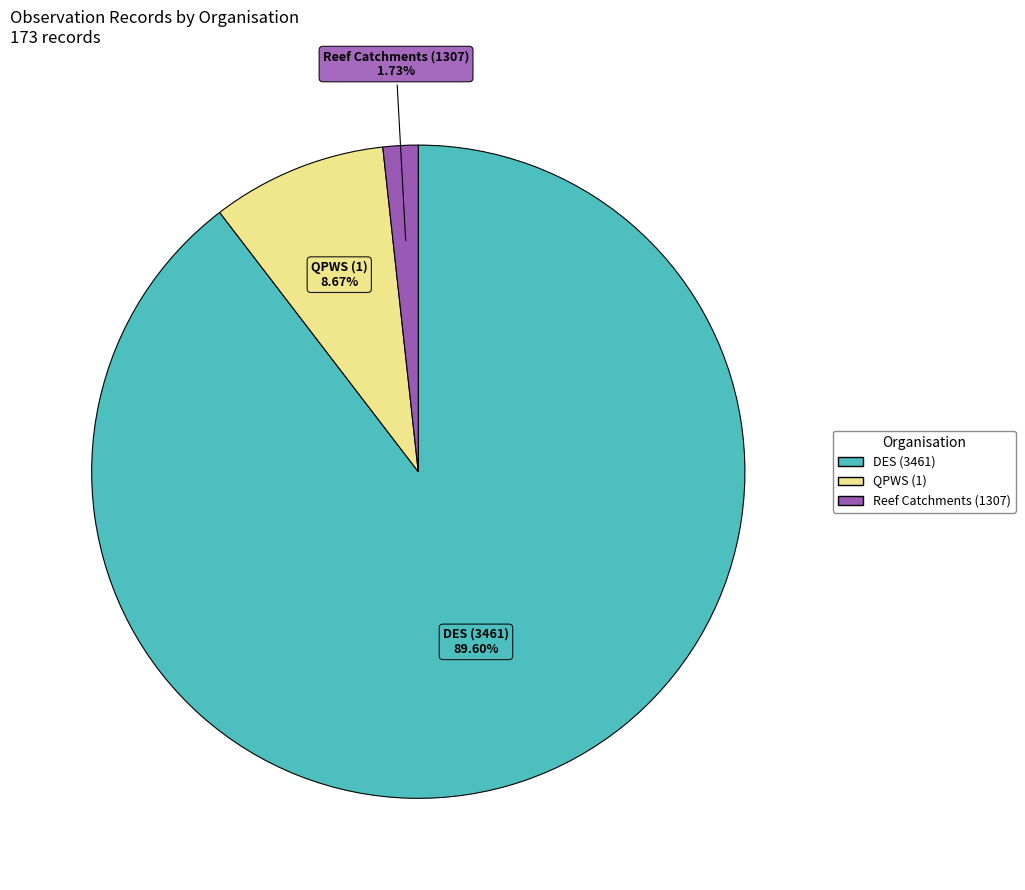

What is the ratio of the value at QPWS (1) to the value at DES (3461)?

0.1